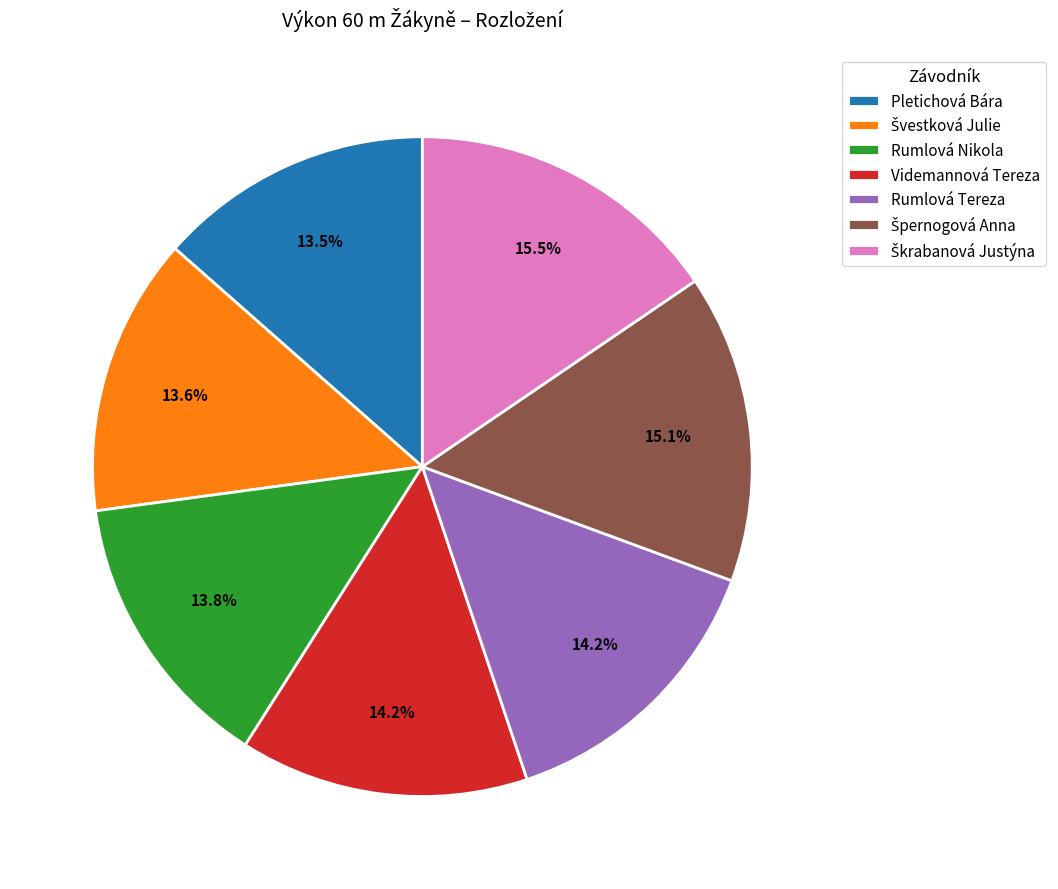

How many slices are in this pie chart?

7